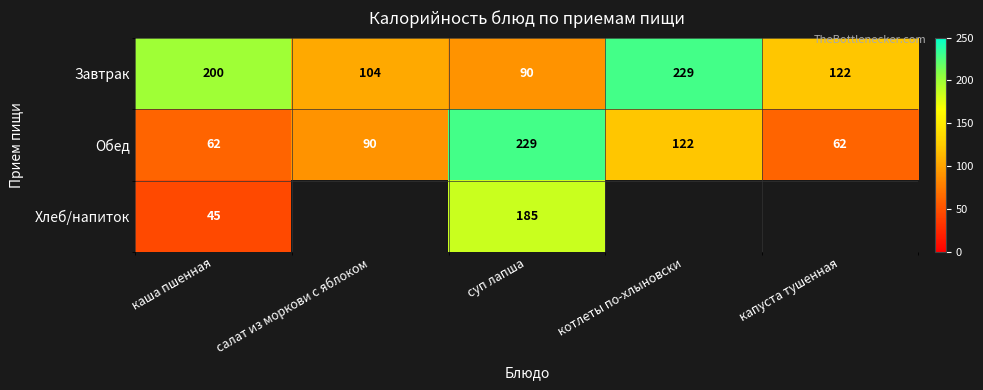

Is it true that Завтрак equals 33 at капуста тушенная?

False